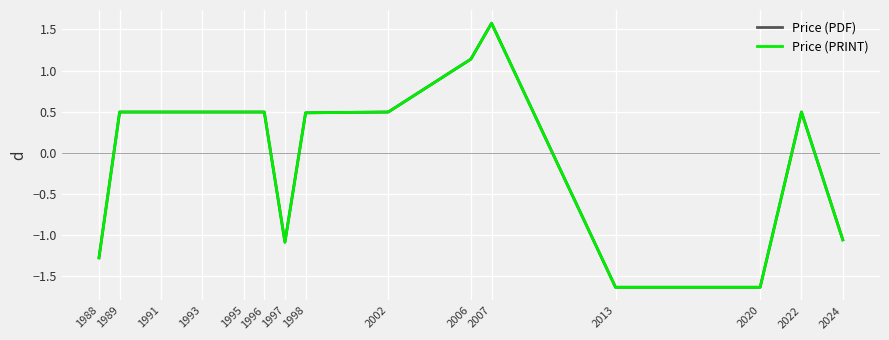

Does the chart have visible grid lines?

Yes